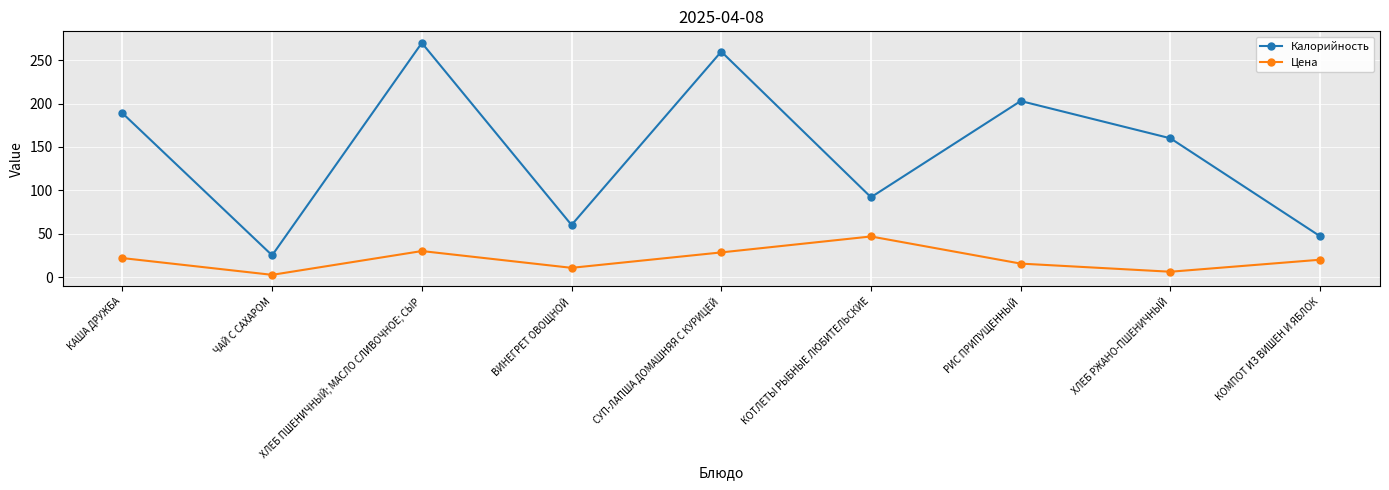

True or false: Цена and Калорийность cross at least once.

False